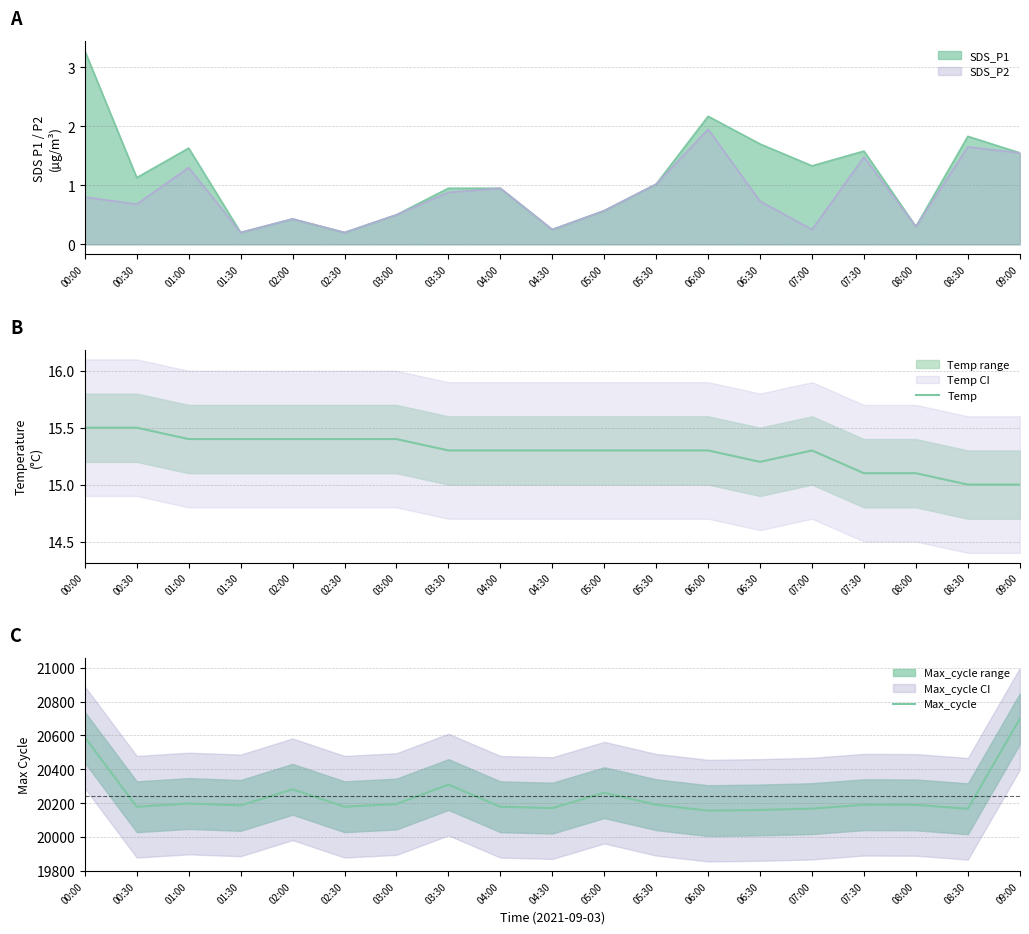

What is the label of the 3rd point from the left?

01:00